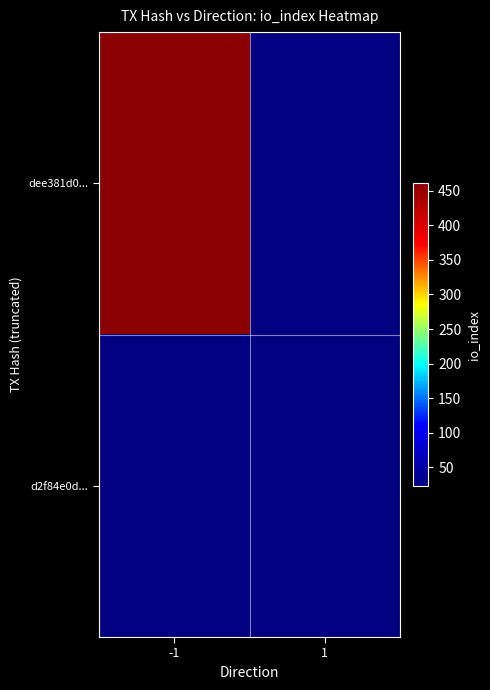

At which category does the chart reach its minimum across all series?

1